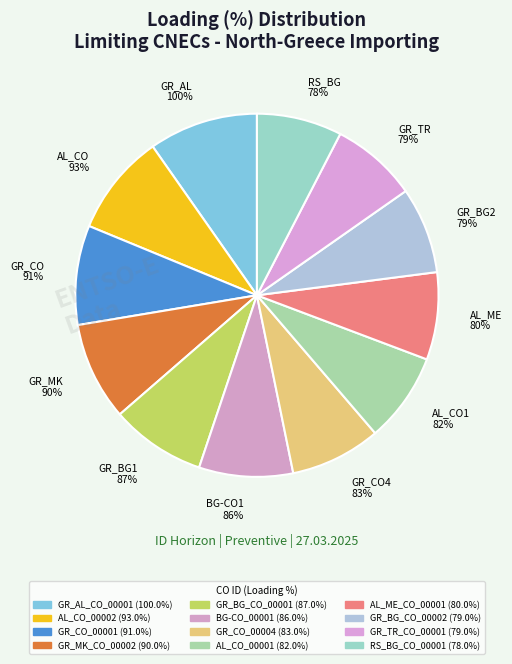

Rank the categories by value from highest to lowest.

GR_AL_CO_00001, AL_CO_00002, GR_CO_00001, GR_MK_CO_00002, GR_BG_CO_00001, BG-CO_00001, GR_CO_00004, AL_CO_00001, AL_ME_CO_00001, GR_BG_CO_00002, GR_TR_CO_00001, RS_BG_CO_00001